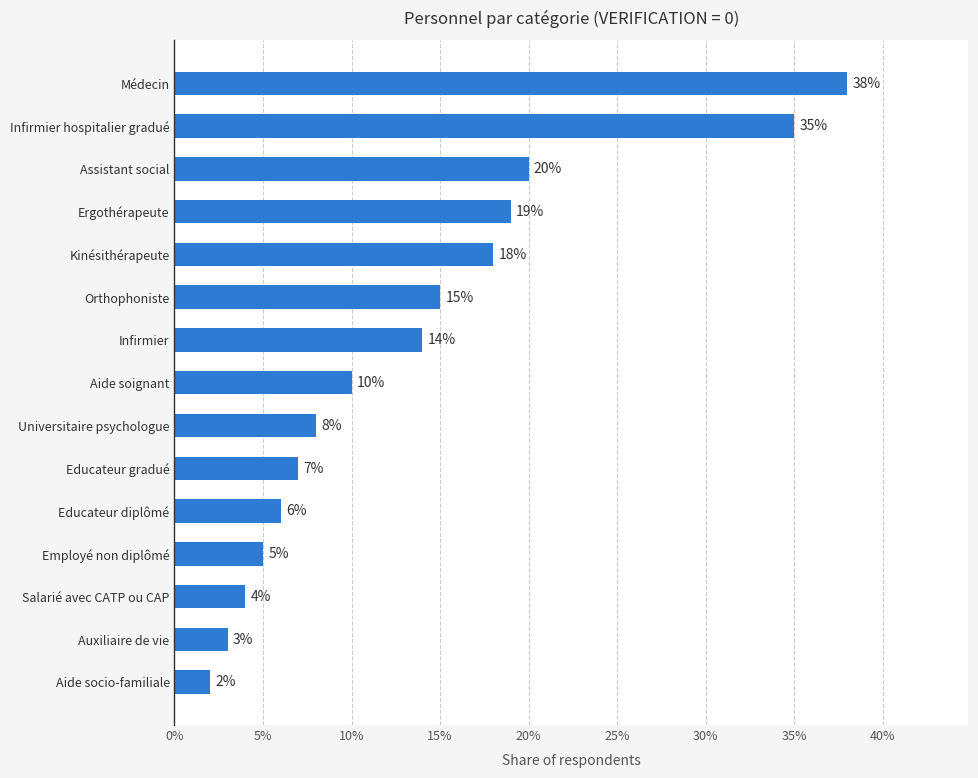

Is it true that the value at Infirmier hospitalier gradué is 47?

False